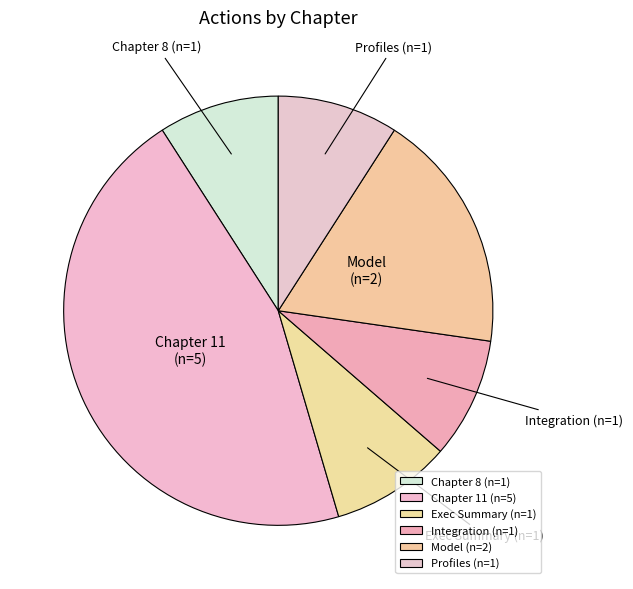

Combined, do Profiles (n=1) and Exec Summary (n=1) account for over 50%?

No